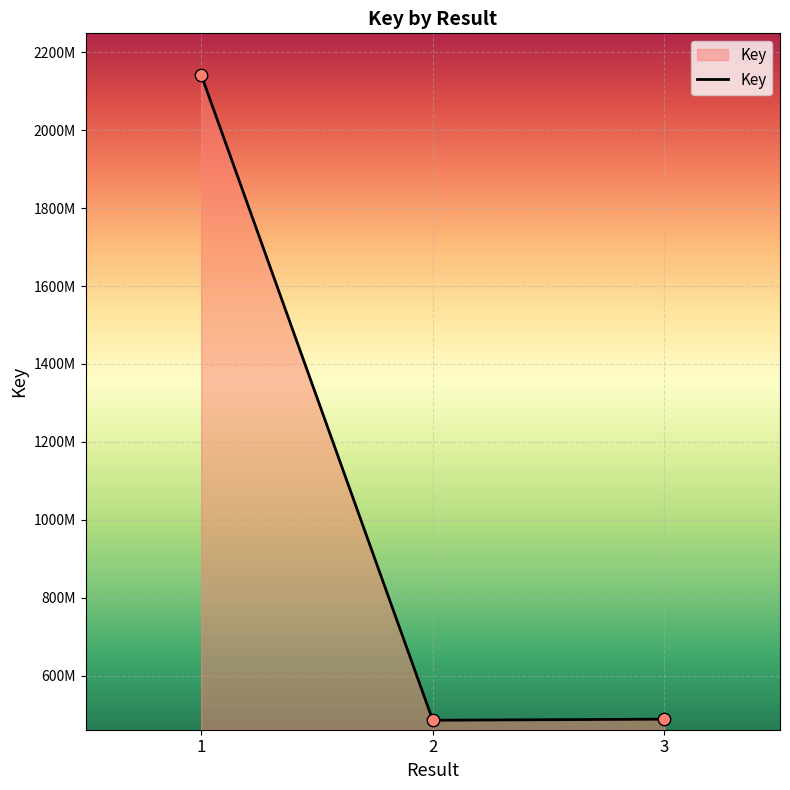

Approximately how many times larger is the value at 1 compared to 3?

4.4